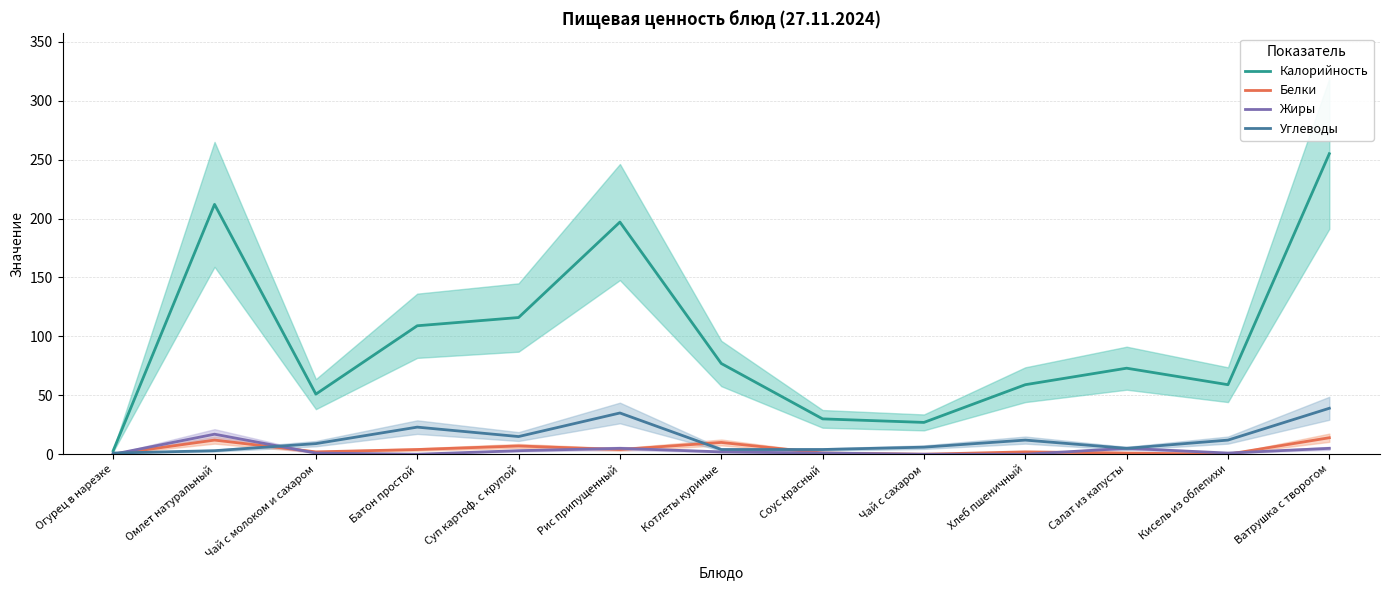

In Белки, how many points are higher than both neighbors (excluding endpoints)?

4